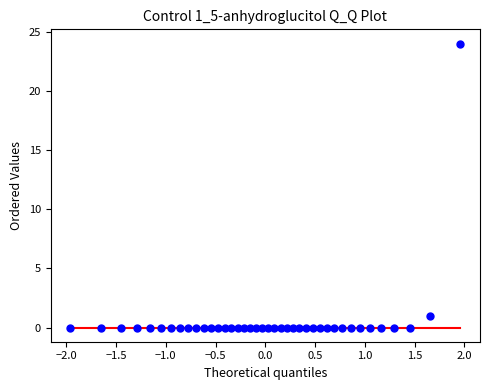

What is the range of Y values (max minus min)?

24